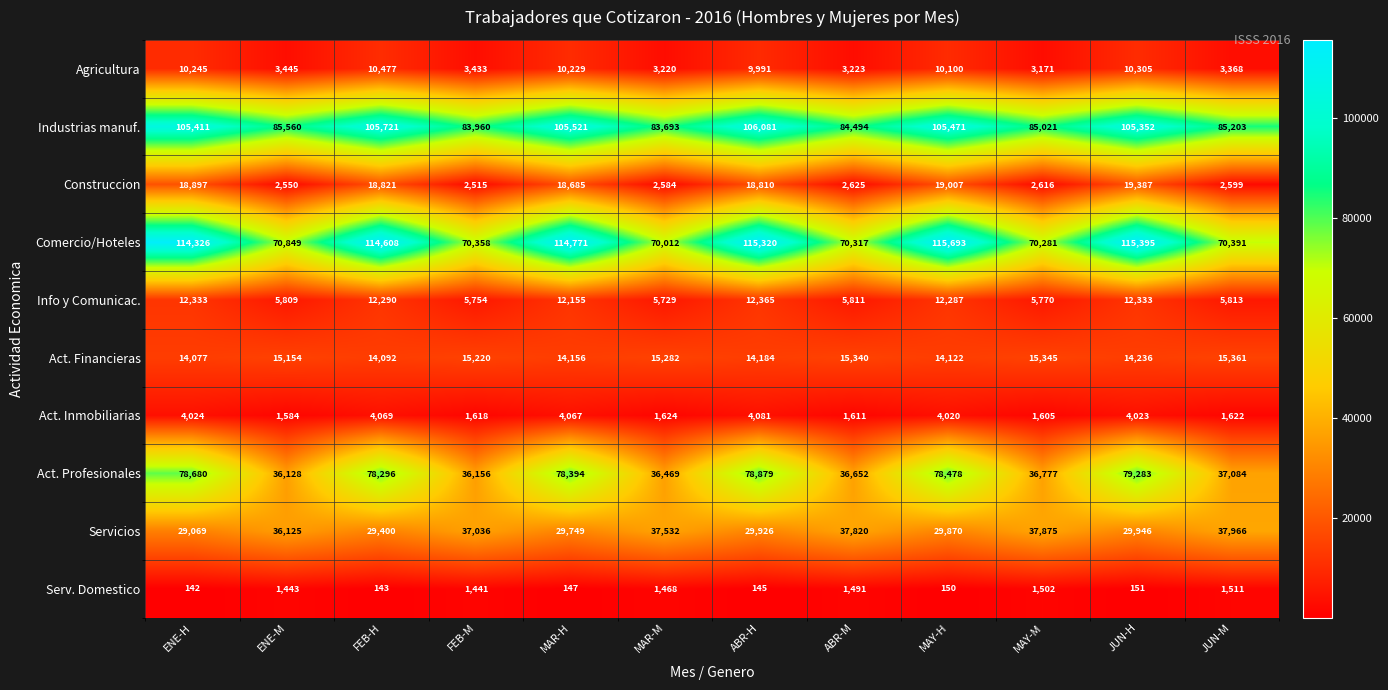

How many data points does each series have?

12